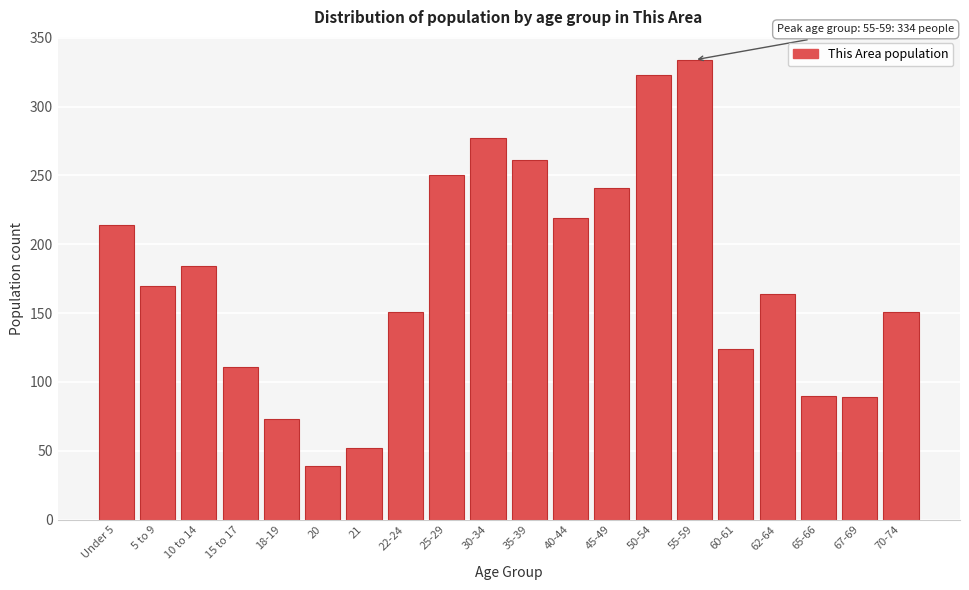

The value at 5 to 9 is 299. True or false?

False